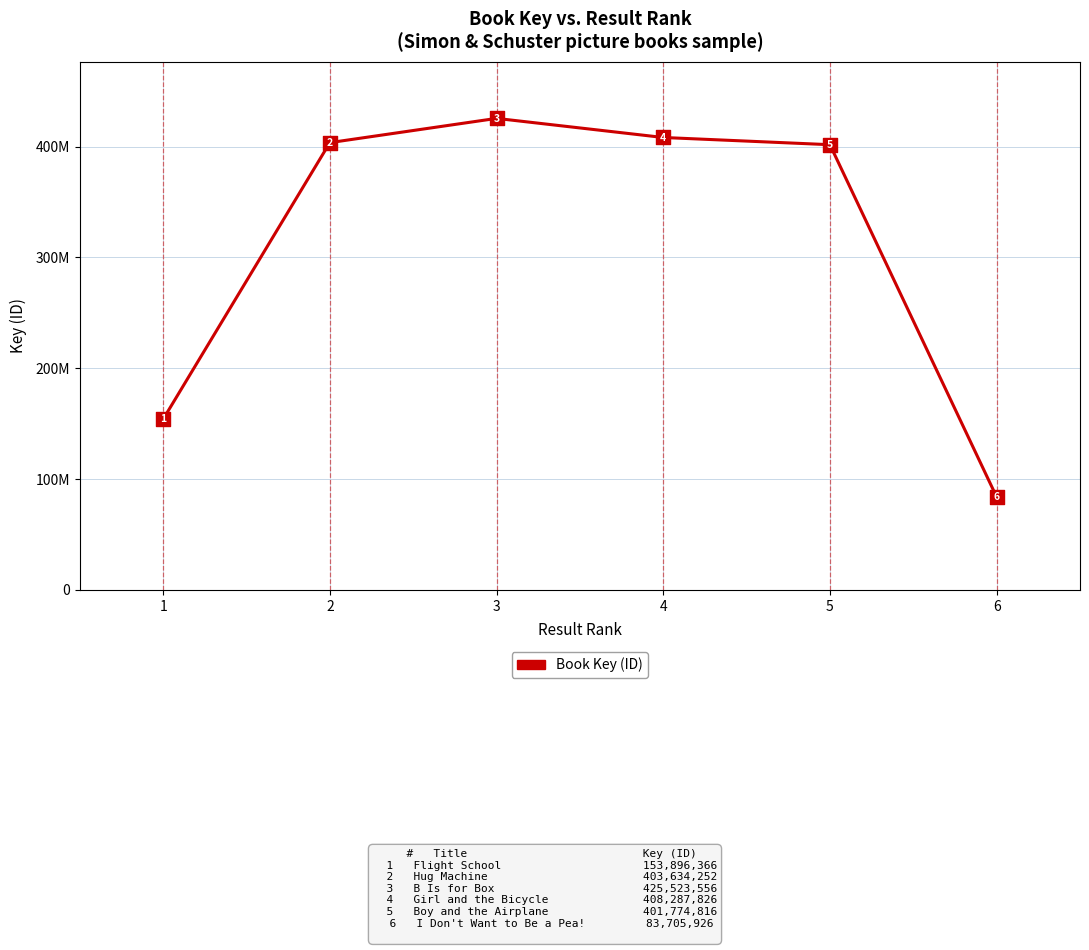

What is the change in value from 1 to 4?

+254391460